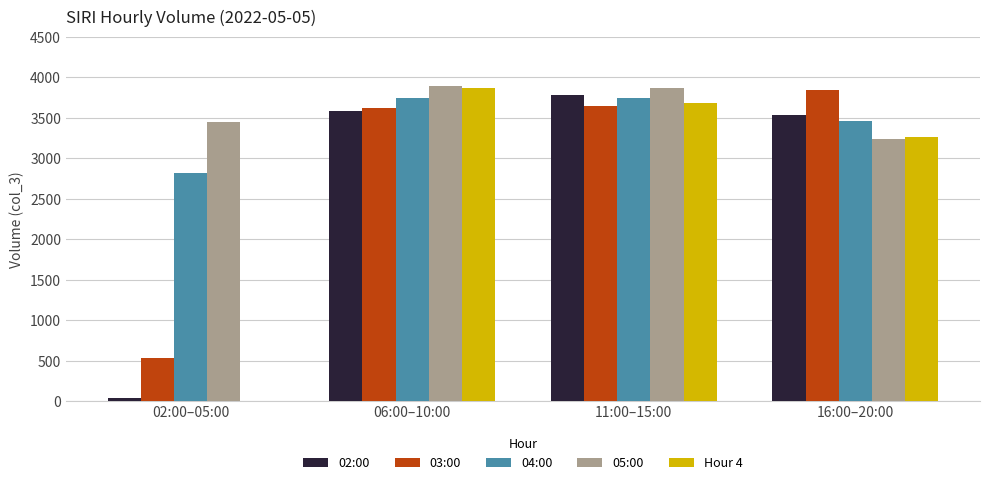

At which label is 05:00 closest to 3562?

02:00–05:00